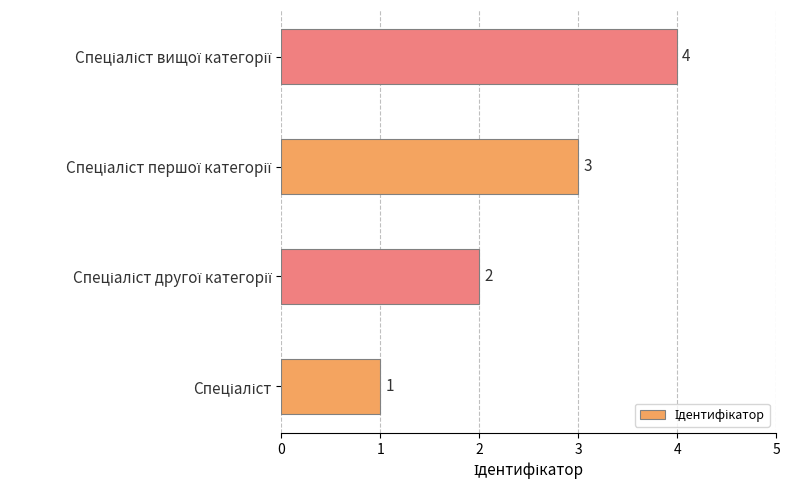

What is the difference between the maximum and minimum values?

3